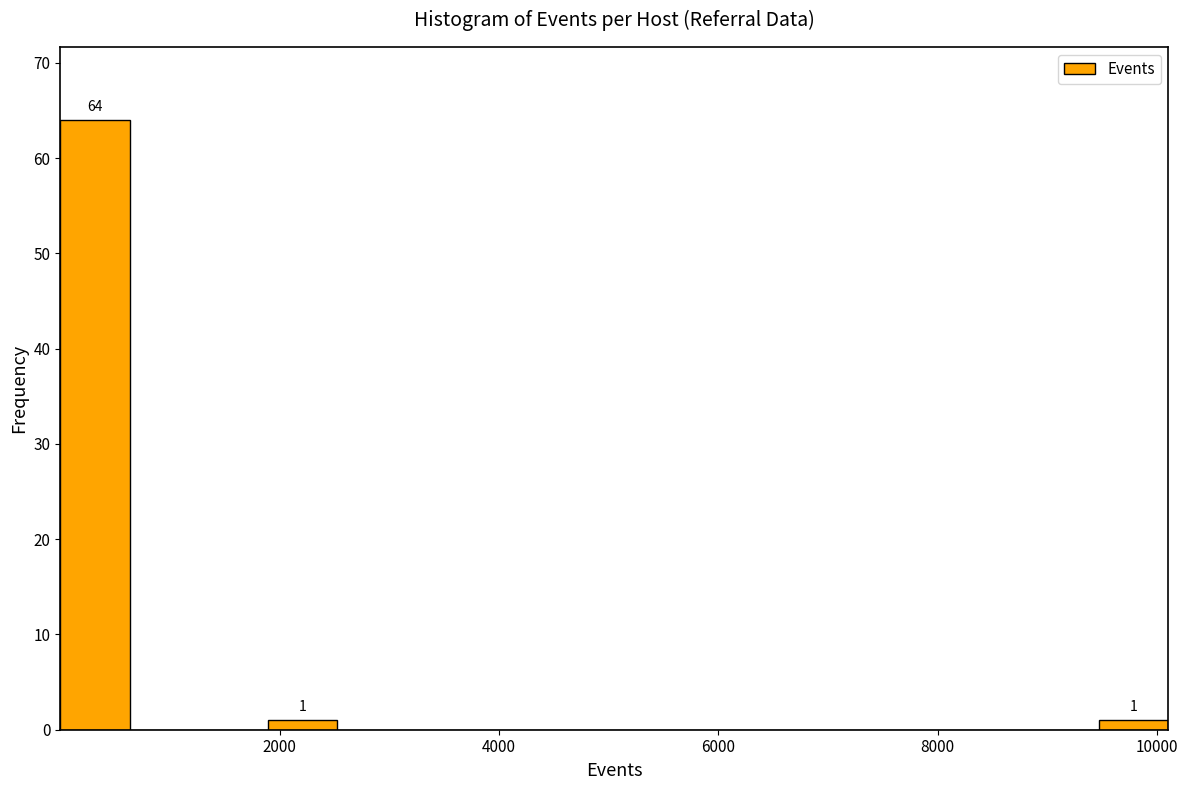

Around what value on the x-axis is the tallest bar? Give the approximate position of its centre, as read against the axis.

400